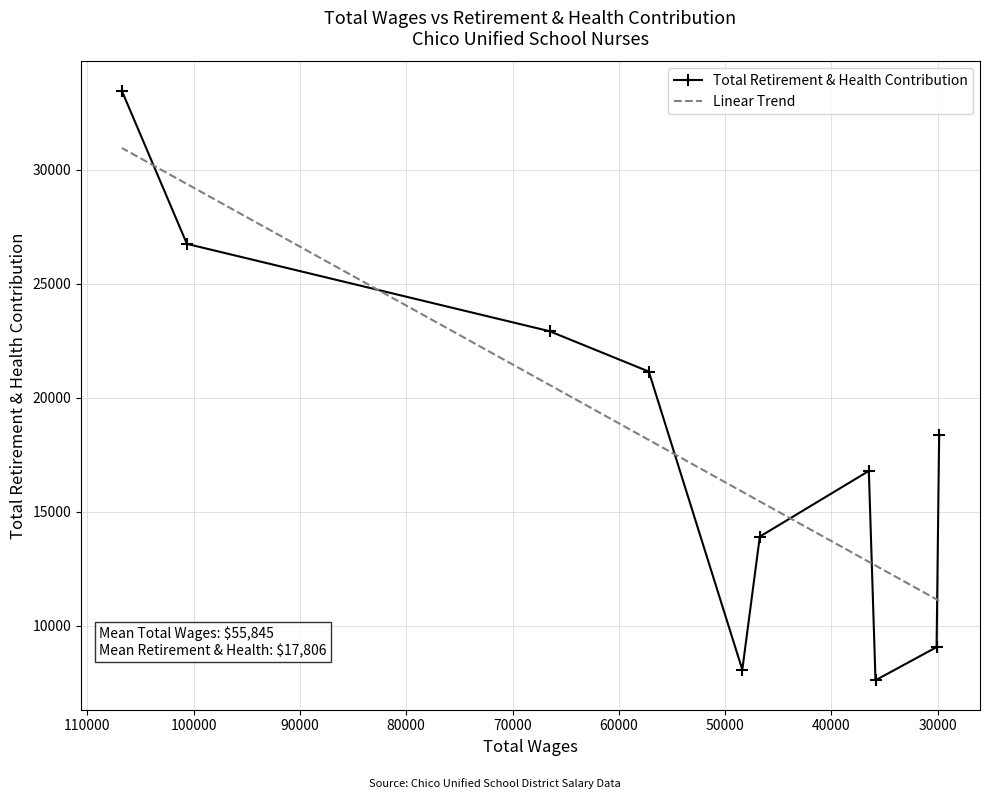

What is the value of the 9th point from the left?

9067